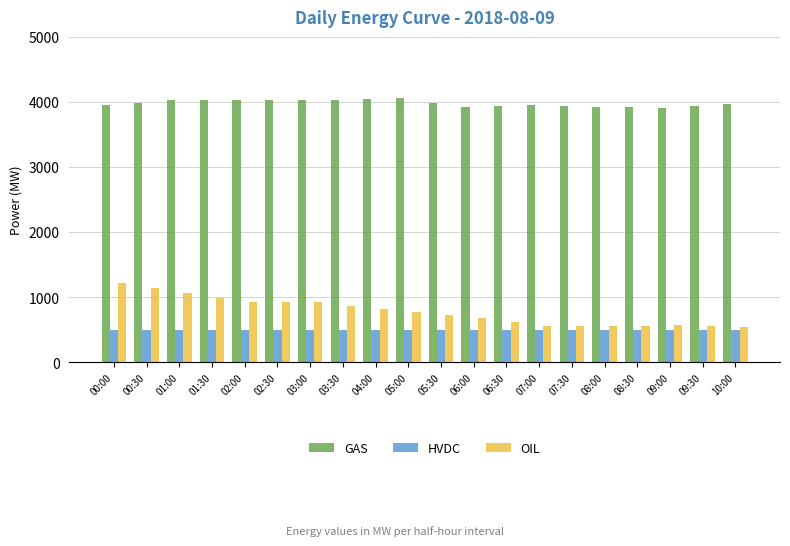

How many groups of bars are there?

20